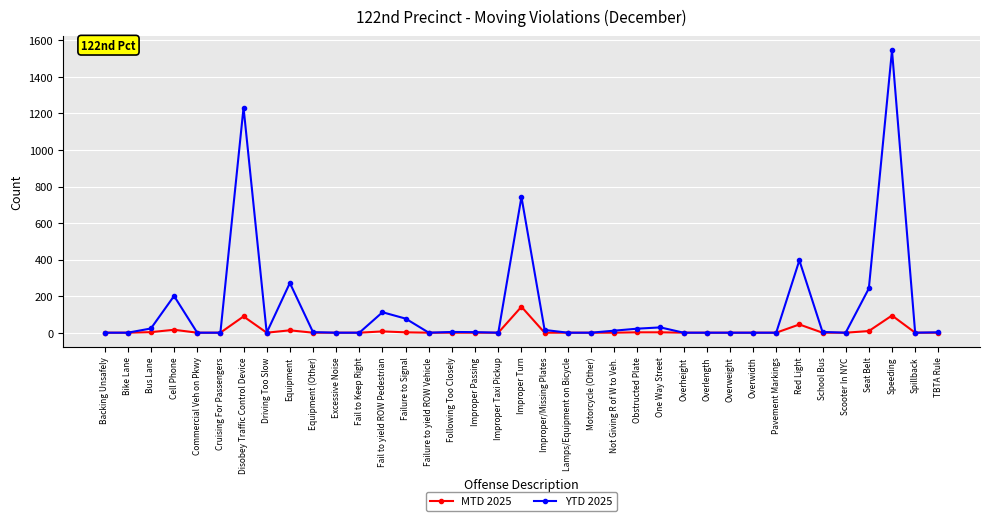

What is the difference between the maximum and second lowest values in the MTD 2025 series?

142